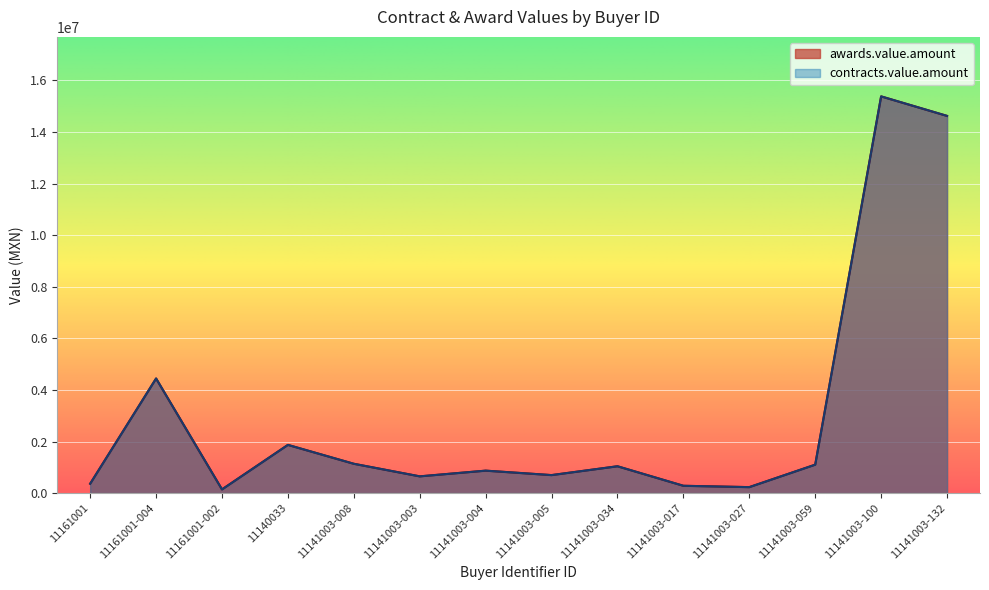

What is the approximate value of contracts.value.amount at 11141003-059?

1101899.4